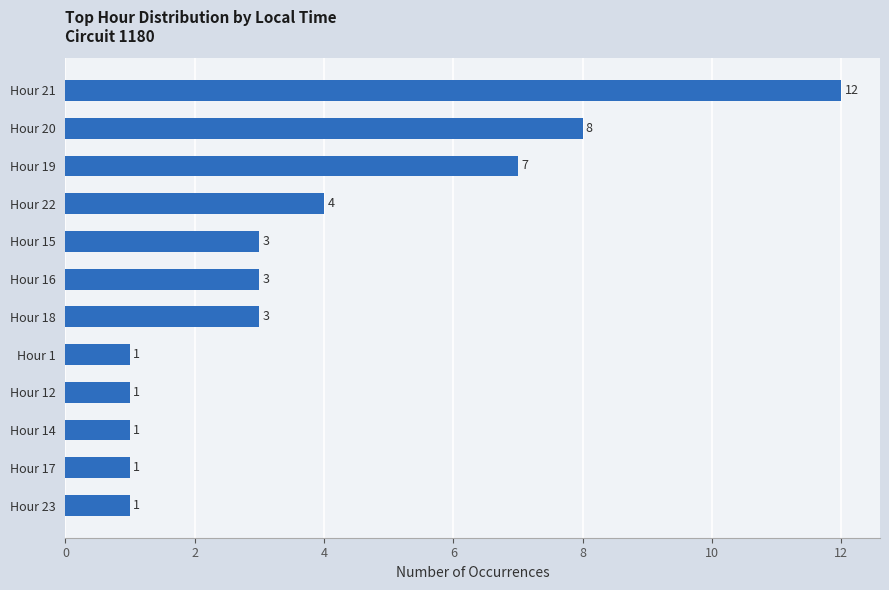

Reading top to bottom, list all the values displayed in this chart.

Hour 21=12	Hour 20=8	Hour 19=7	Hour 22=4	Hour 15=3	Hour 16=3	Hour 18=3	Hour 1=1	Hour 12=1	Hour 14=1	Hour 17=1	Hour 23=1